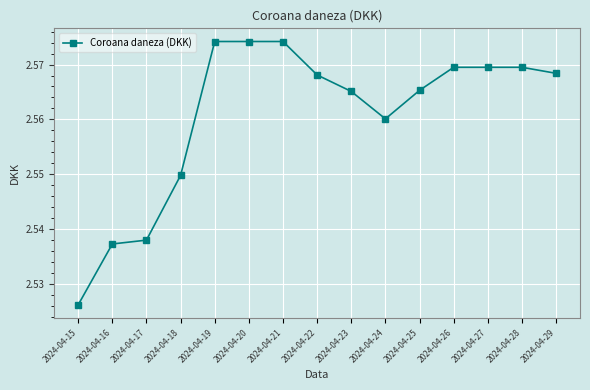

Does the chart have visible grid lines?

Yes